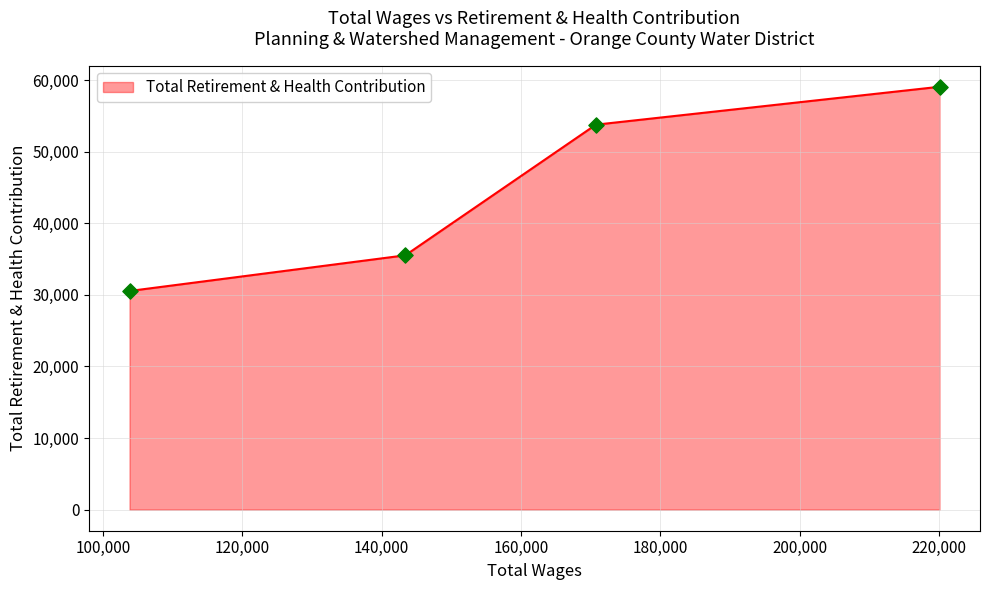

What is the smallest value displayed?

30553